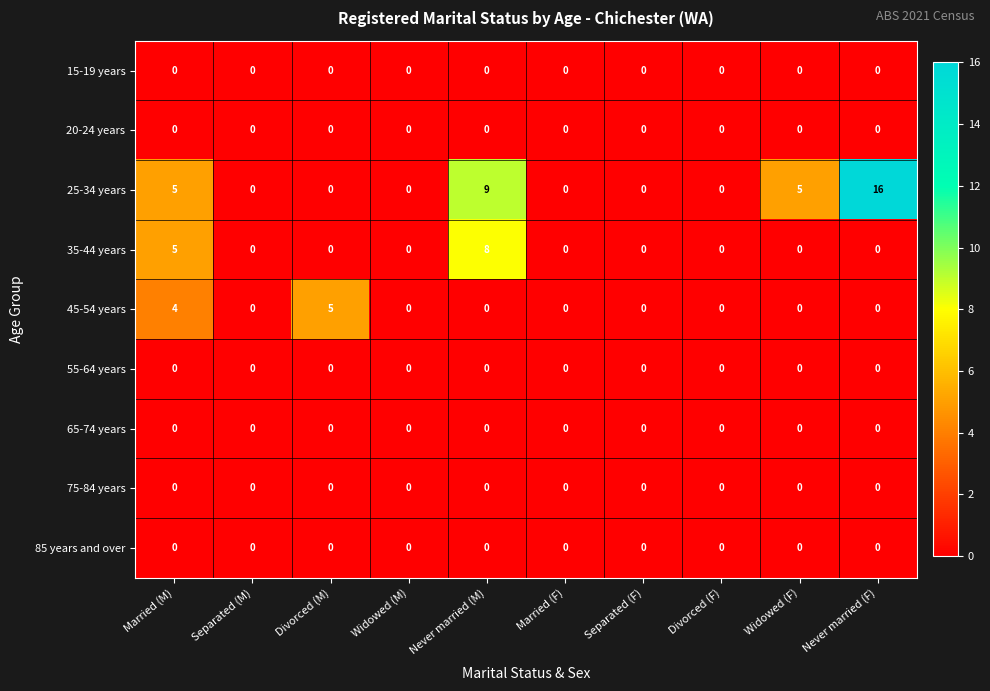

Where is 25-34 years nearest to the value 8?

Never married (M)